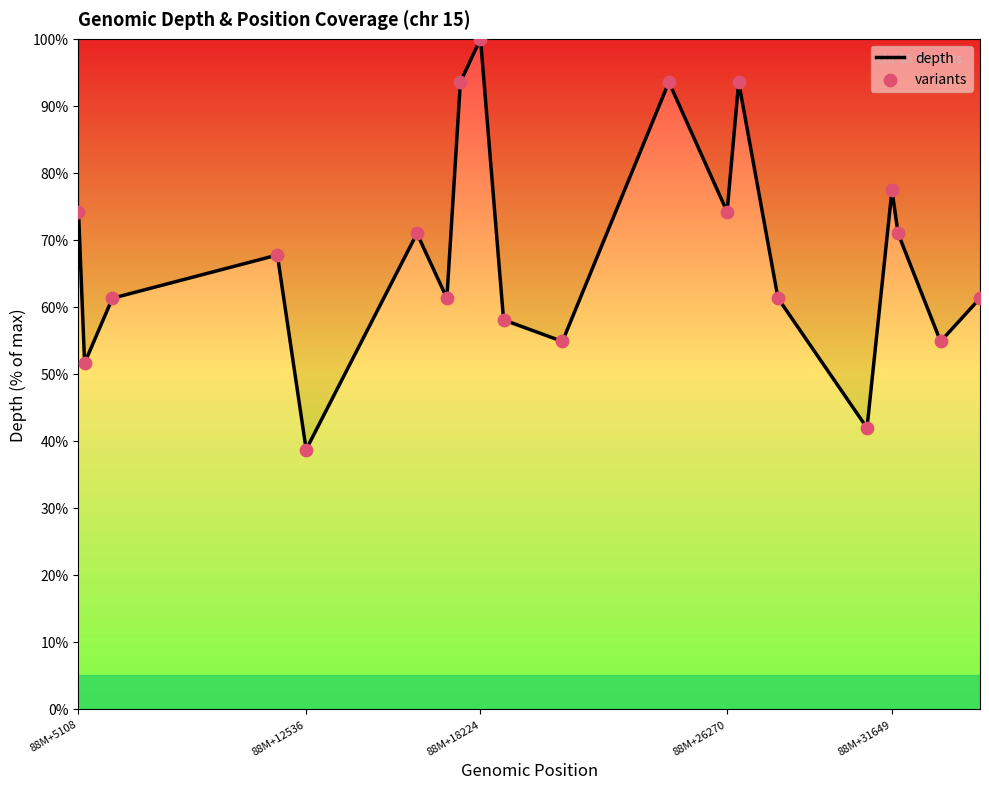

What is the difference between the maximum and minimum values?

61.3